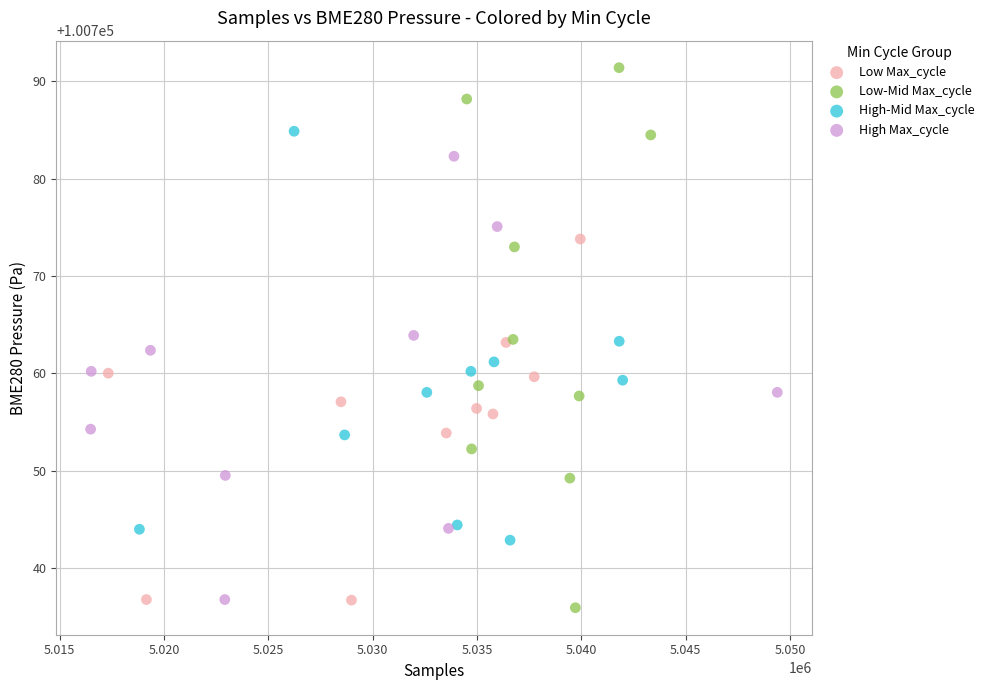

Which series contains the highest Y value?

Low-Mid Max_cycle